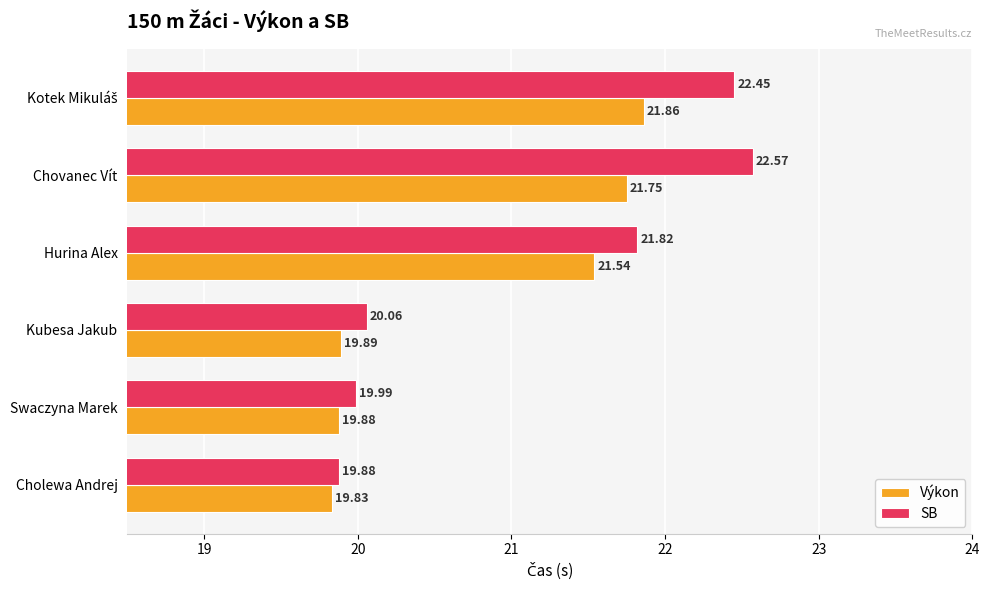

Which series has the widest spread of values?

SB